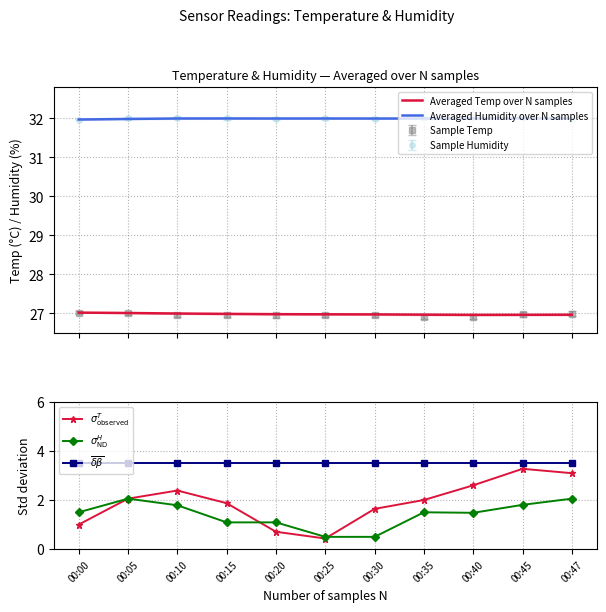

List the series in order of their peak value, highest first.

Averaged Humidity over N samples, Averaged Temp over N samples, $\overline{\delta\beta}$, $\sigma^{T}_{\mathrm{observed}}$, $\sigma^{H}_{\mathrm{ND}}$